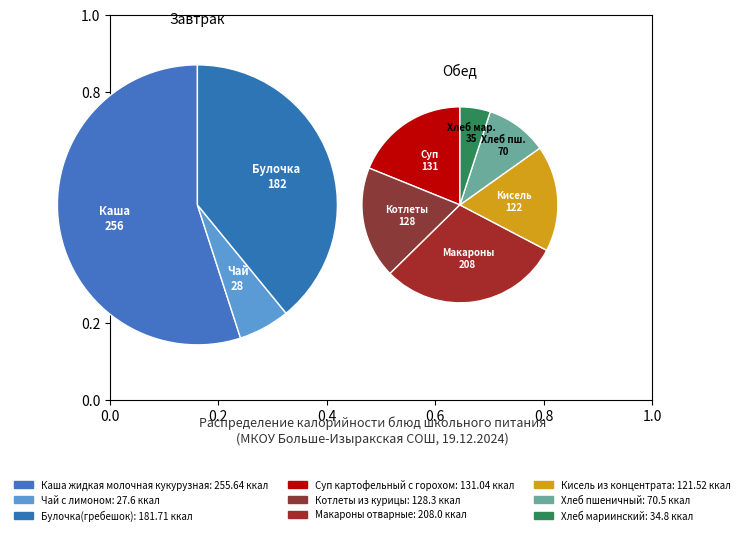

What is the largest slice in the pie chart?

Каша жидкая молочная кукурузная